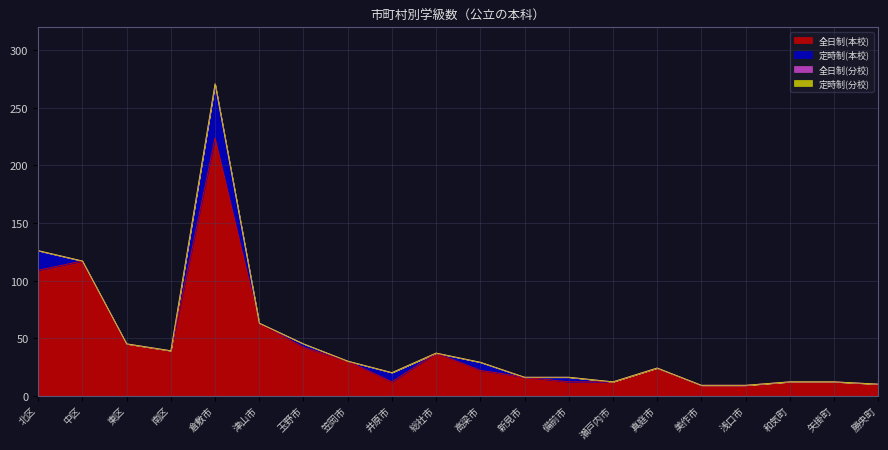

True or false: 全日制(分校) has a value of 0 at 笠岡市.

True